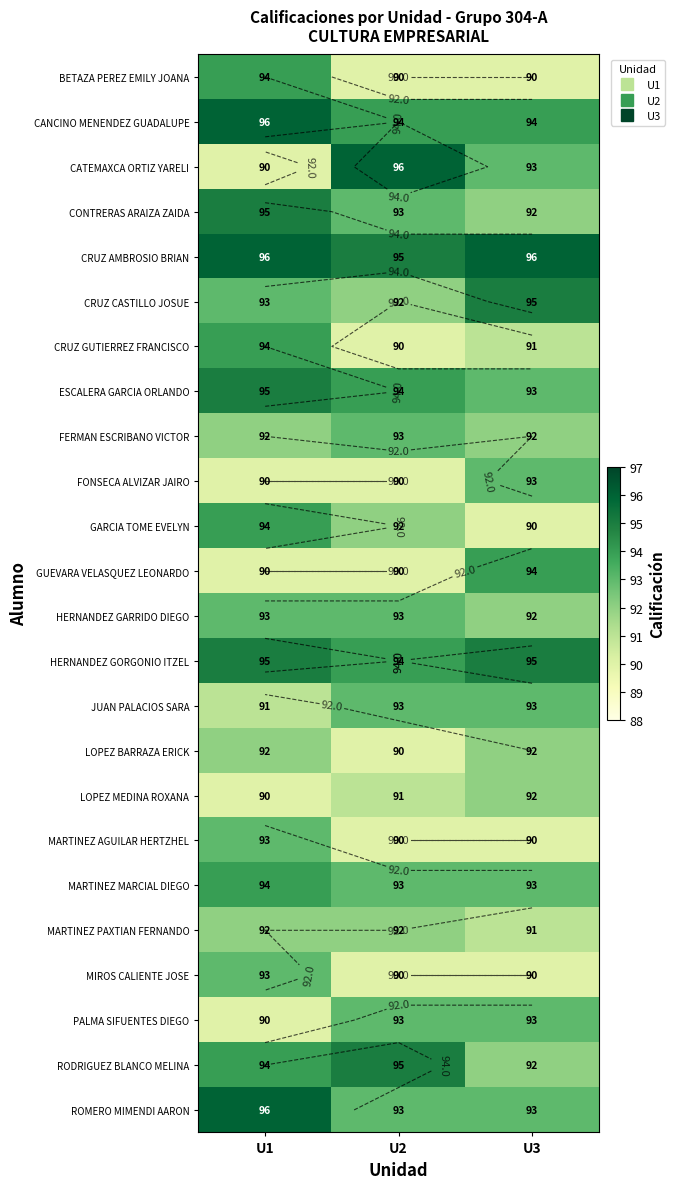

At which label does ESCALERA GARCIA ORLANDO first exceed 94?

U1